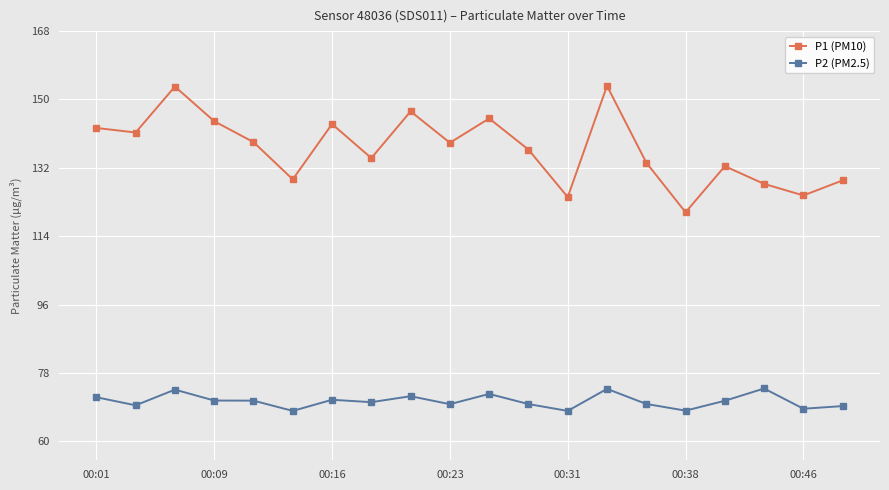

What is the value of the P1 (PM10) point at the 15th from the left?

133.4